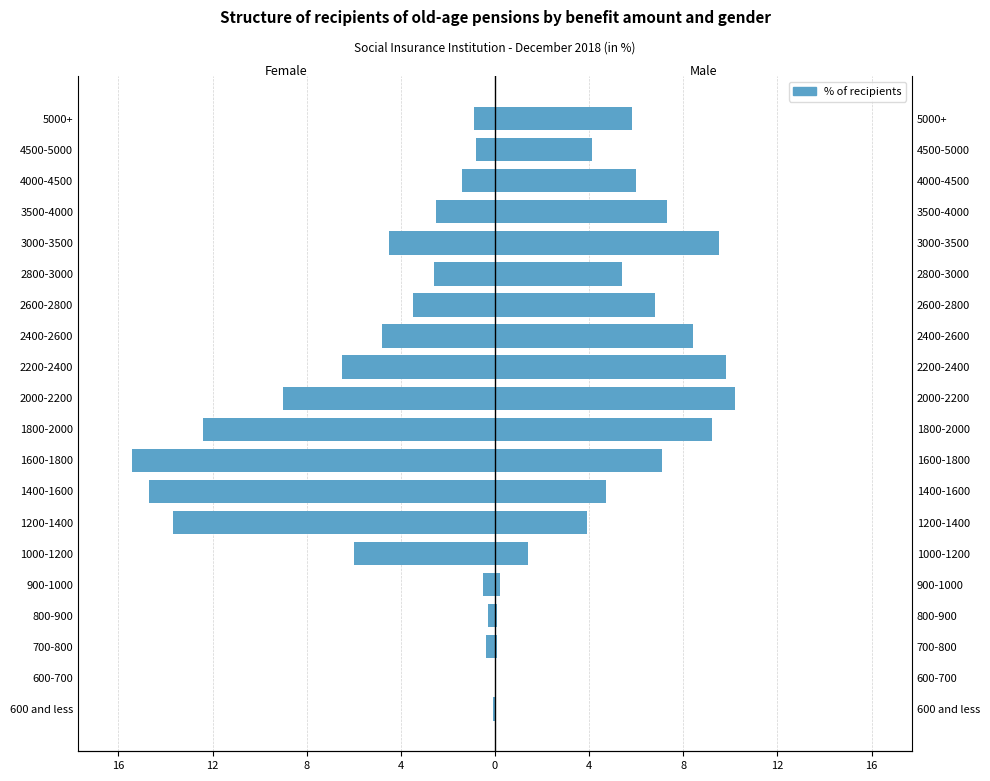

How many values in Males are above zero?

18